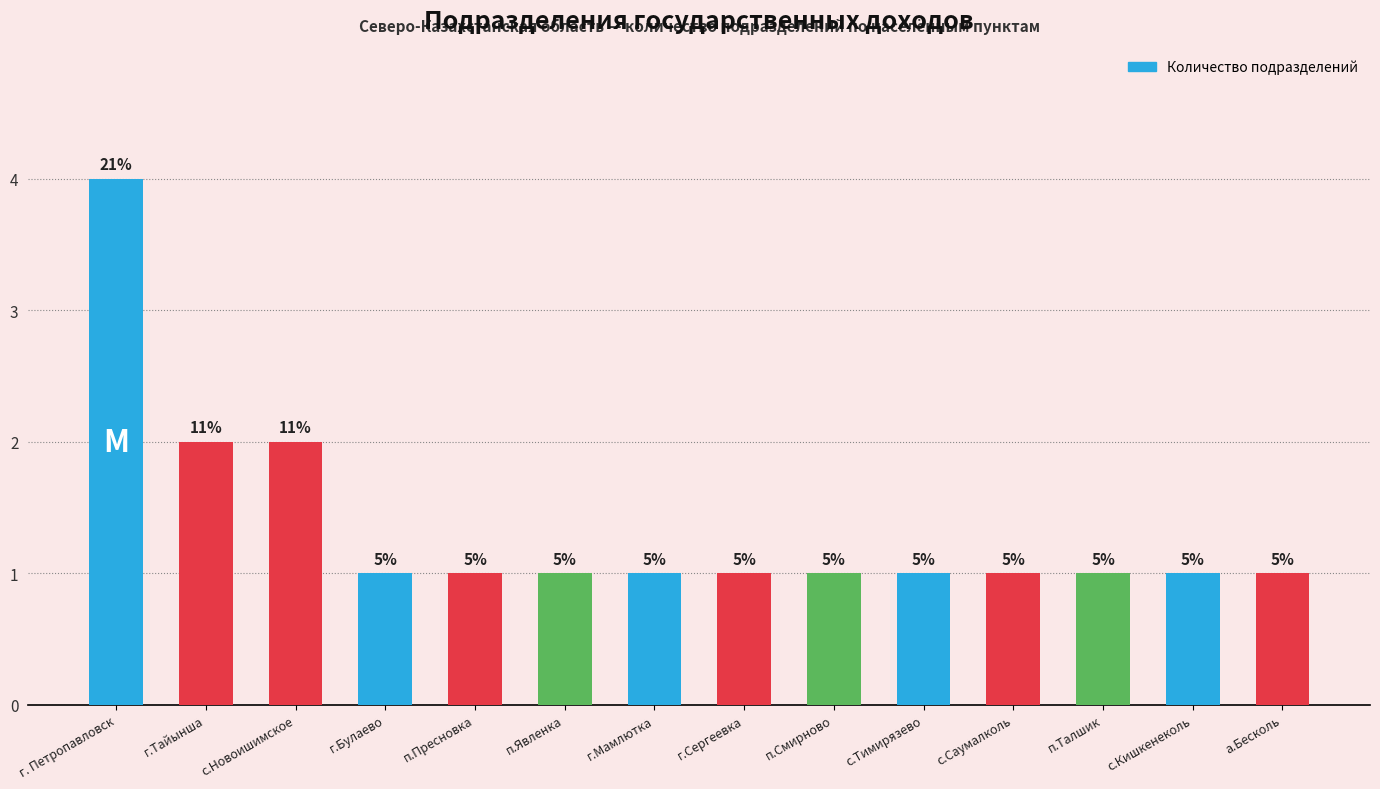

How many bars are there in total?

14